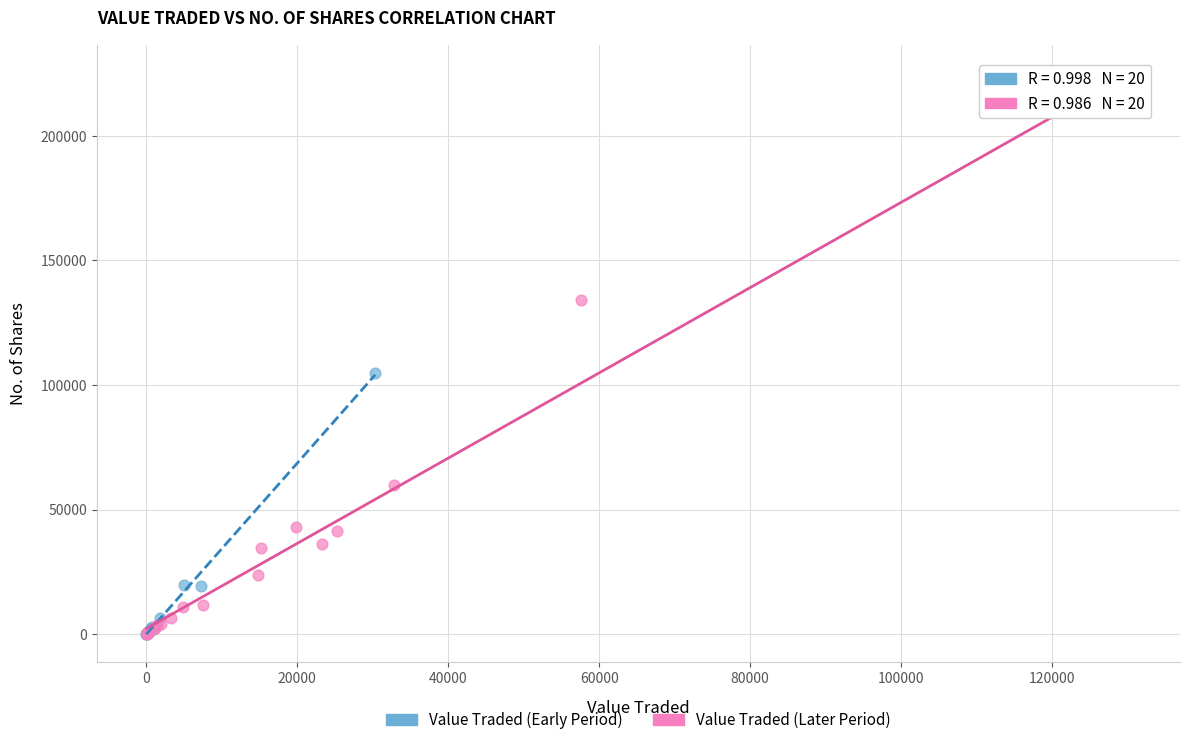

Which series contains the highest Y value?

Value Traded (Later Period)